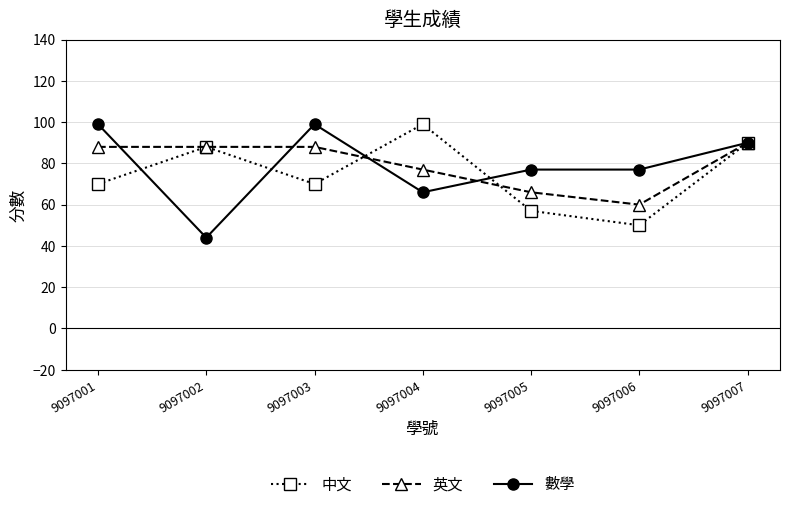

What is the sum of all 英文 values?

557